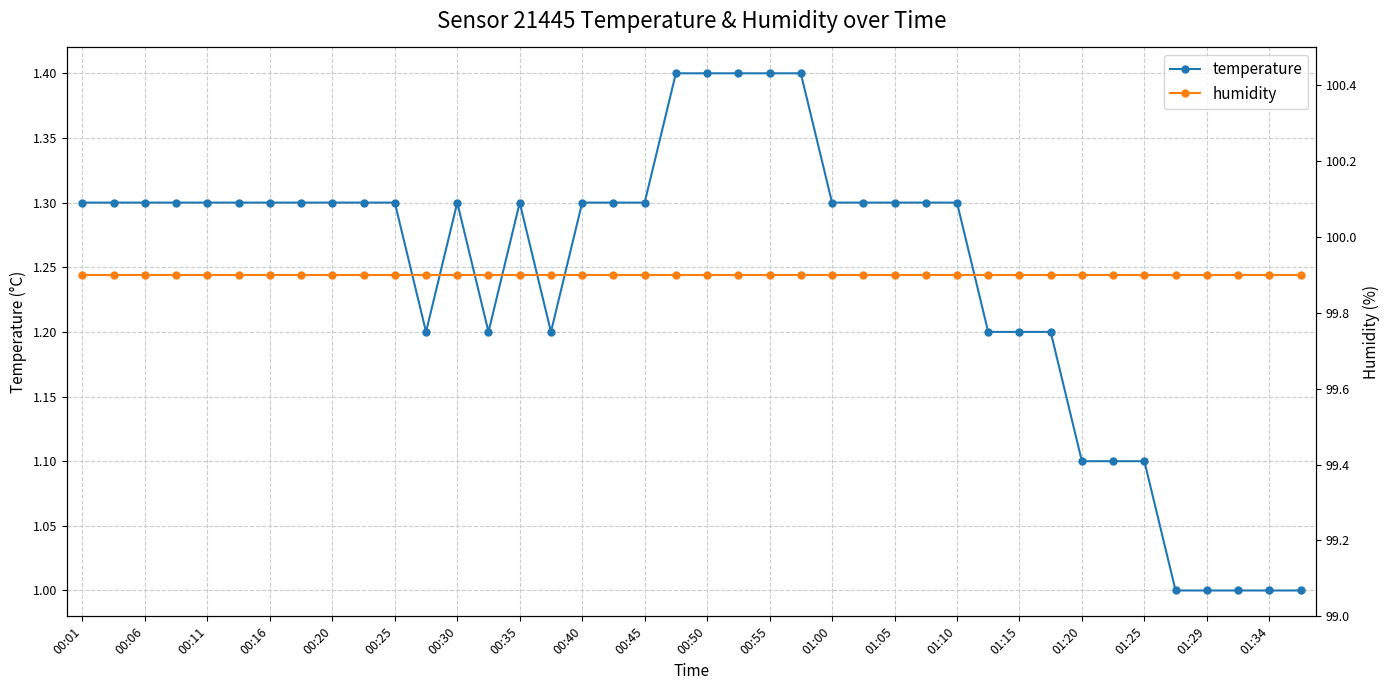

True or false: temperature and humidity cross at least once.

False